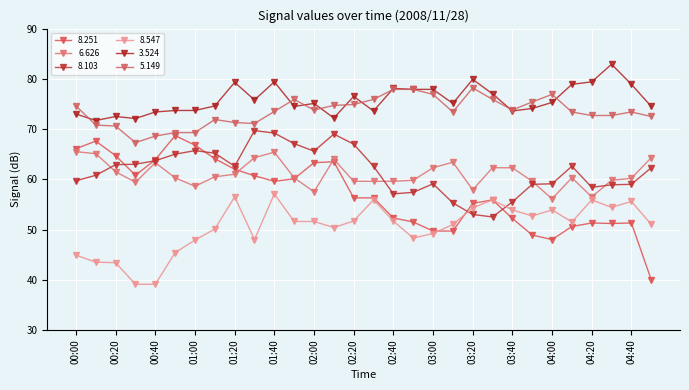

Which series has the largest total across all categories?

3.524